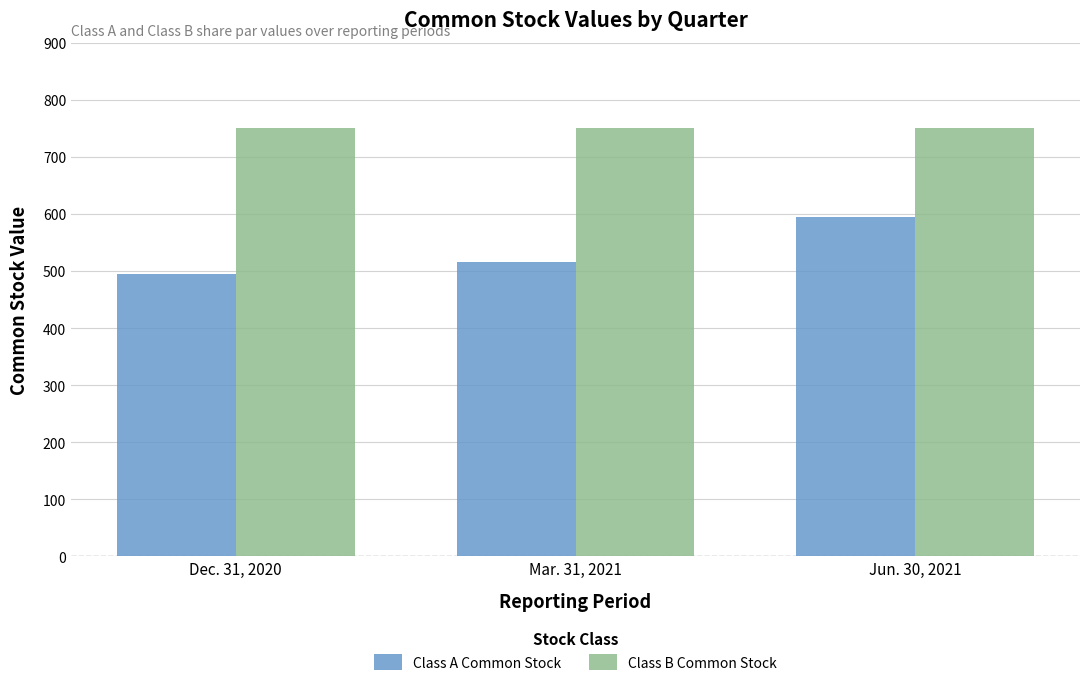

Reading left to right, what are all the values shown in this chart?

Class A Common Stock: Dec. 31, 2020=495	Mar. 31, 2021=515	Jun. 30, 2021=594
Class B Common Stock: Dec. 31, 2020=750	Mar. 31, 2021=750	Jun. 30, 2021=750